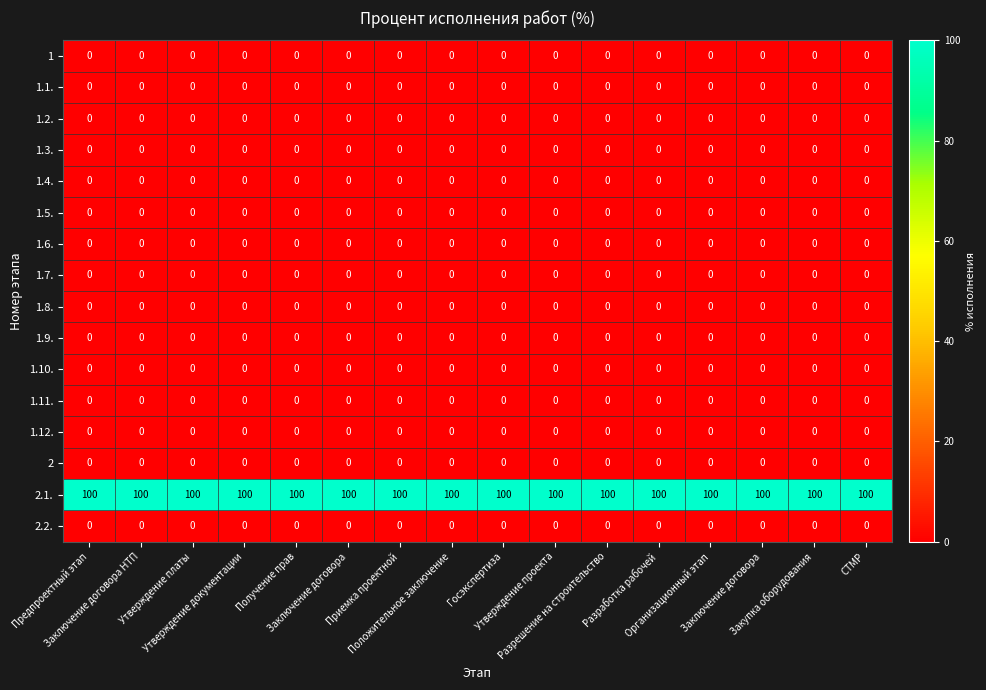

Which category has the lowest value across all series?

Предпроектный этап